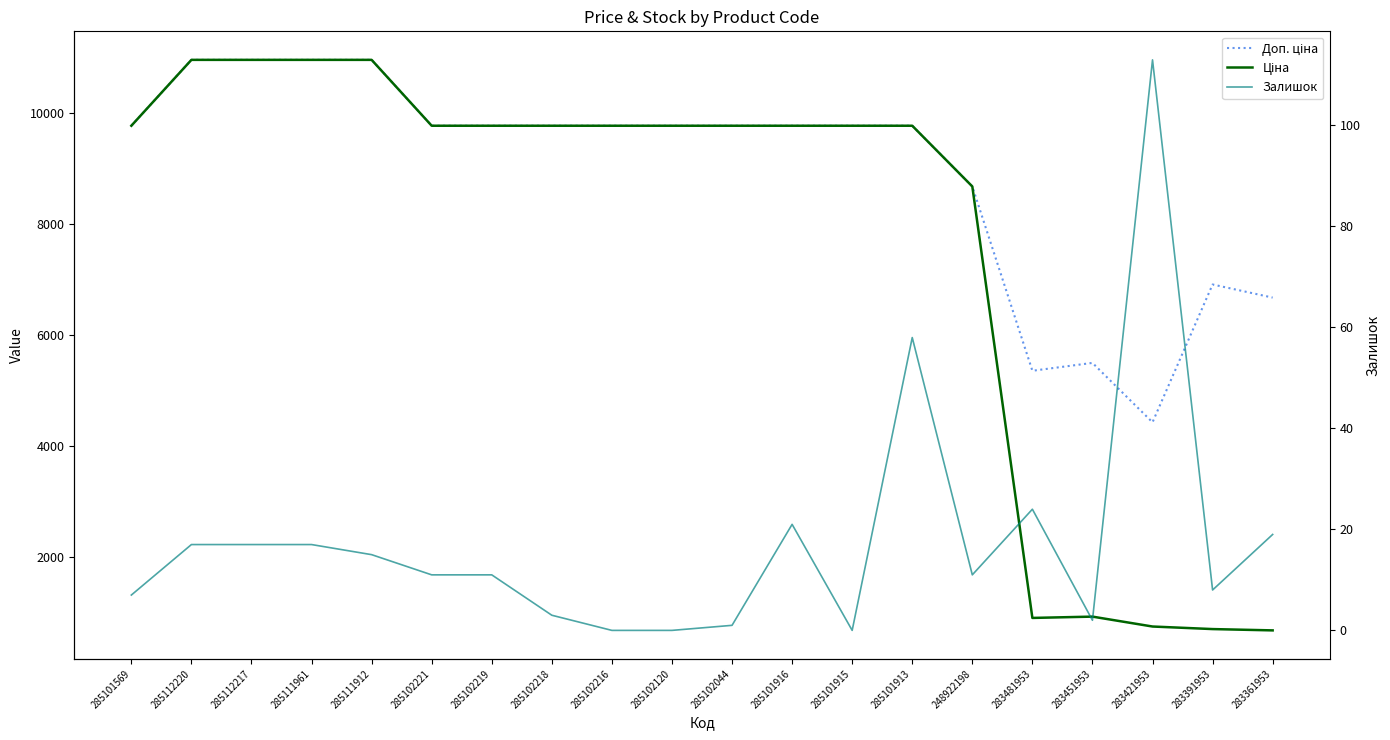

Reading right to left, extract all data points from this chart.

Доп. ціна: 6673.6	6910.3	4423.0	5495.0	5353.1	8679.5	9775.5	9775.5	9775.5	9775.5	9775.5	9775.5	9775.5	9775.5	9775.5	10964.4	10964.4	10964.4	10964.4	9775.5
Ціна: 667.4	691.0	737.2	915.8	892.2	8679.5	9775.5	9775.5	9775.5	9775.5	9775.5	9775.5	9775.5	9775.5	9775.5	10964.4	10964.4	10964.4	10964.4	9775.5
Залишок: 19.0	8.0	113.0	2.0	24.0	11.0	58.0	0.0	21.0	1.0	0.0	0.0	3.0	11.0	11.0	15.0	17.0	17.0	17.0	7.0